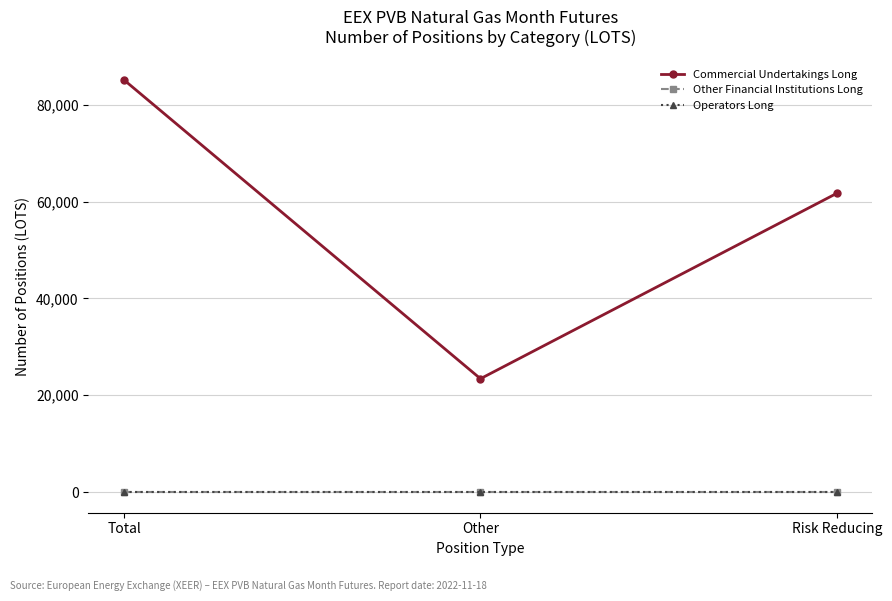

List the labels in order of Operators Long value, largest first.

Total, Other, Risk Reducing